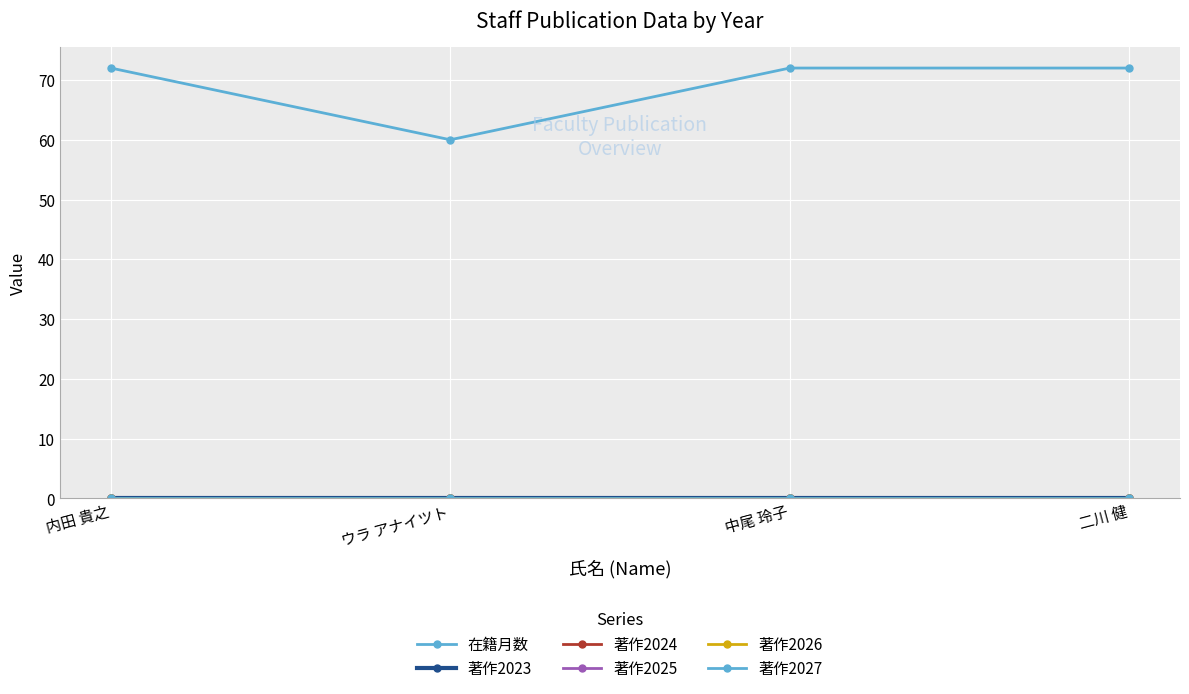

What is the label of the 1st point from the left?

内田 貴之